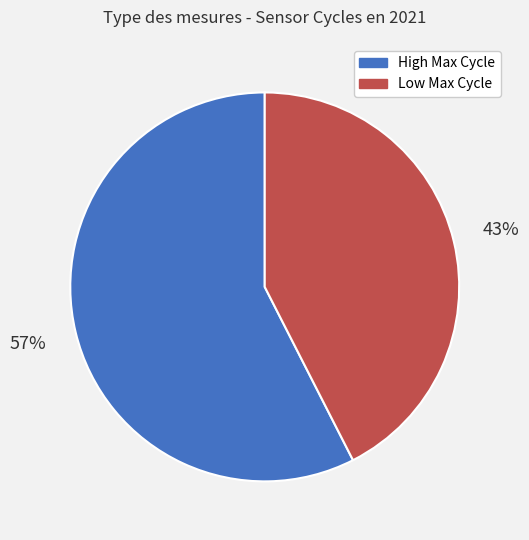

To the nearest percent, what is the average slice percentage?

50%